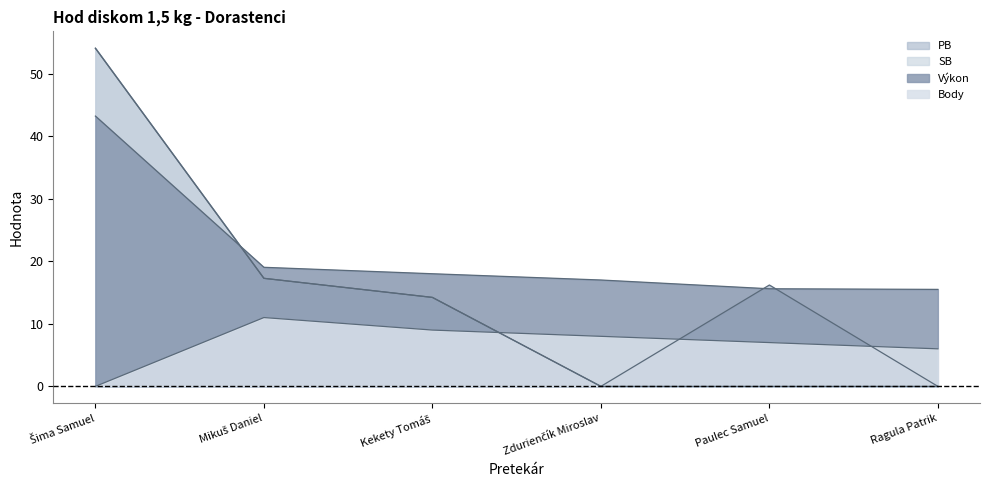

At Ragula Patrik, list the series in order from largest to smallest.

Výkon, Body, PB, SB